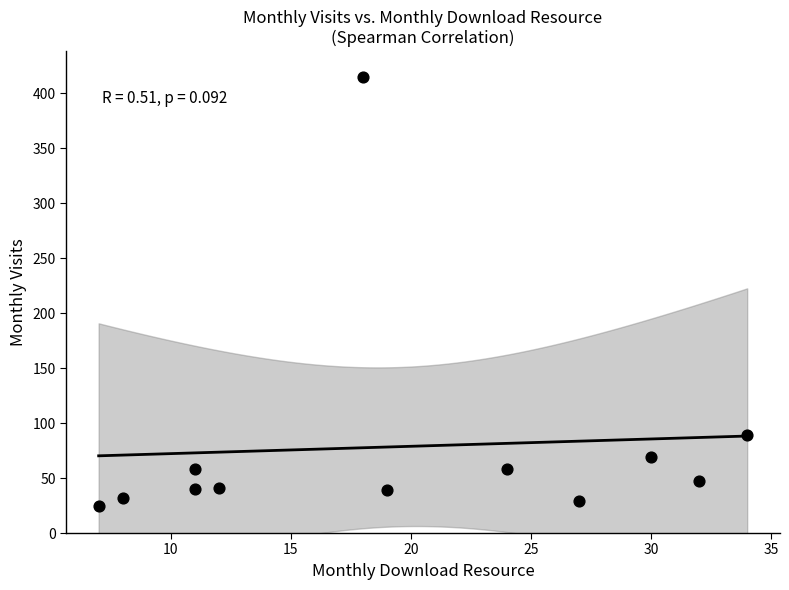

What is the range of X values (max minus min)?

27